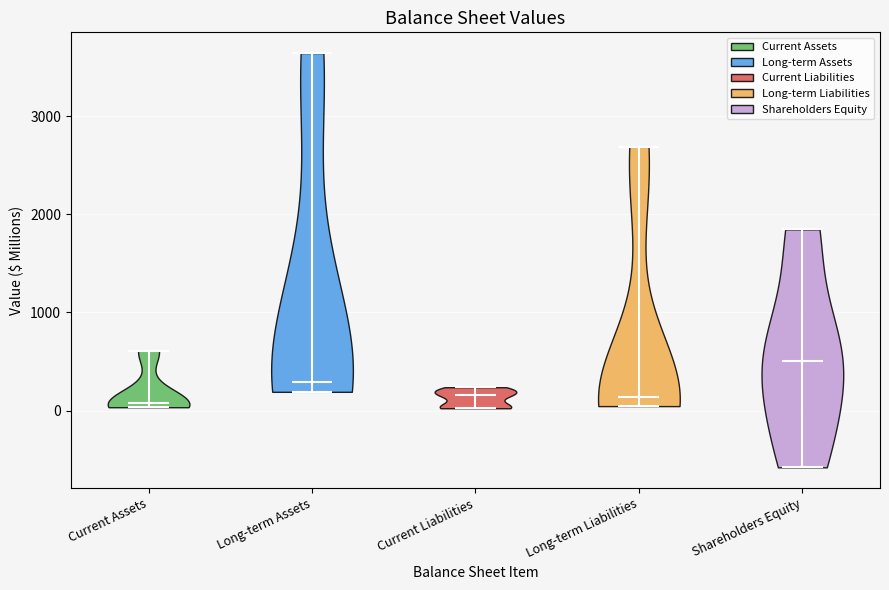

Reading left to right, read every violin against the y-axis: where its median line is, and the lowest and highest points it reaches. The values are not printed on the chart, so give them approximately, as read against the axis.

Current Assets: median line 100, lowest point 0, highest point 600
Long-term Assets: median line 300, lowest point 200, highest point 3600
Current Liabilities: median line 200, lowest point 0, highest point 200
Long-term Liabilities: median line 100, lowest point 0, highest point 2700
Shareholders Equity: median line 500, lowest point -600, highest point 1800